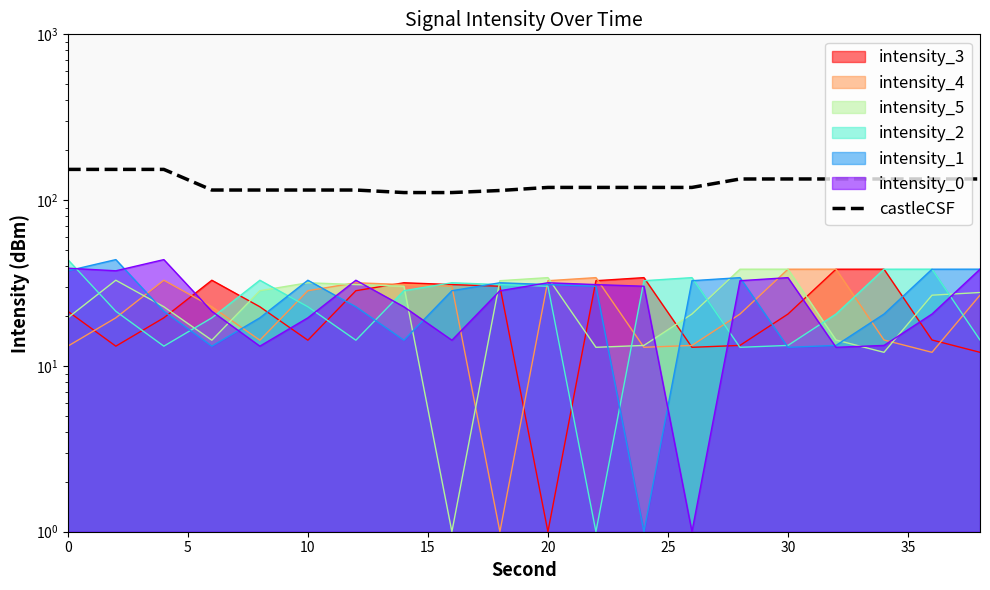

Does the chart have visible grid lines?

No